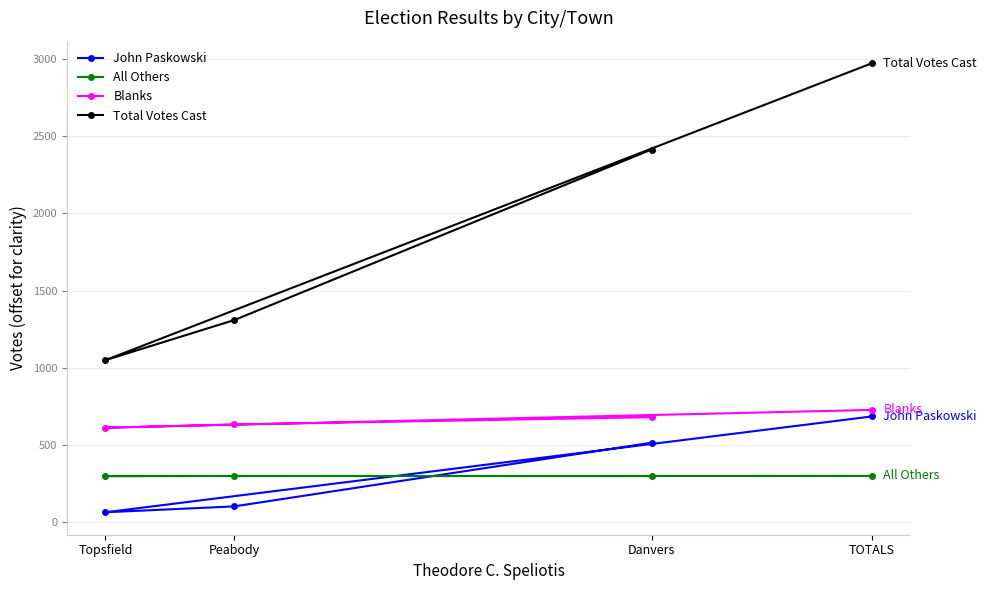

The Blanks series shows 295 at Danvers. True or false?

False